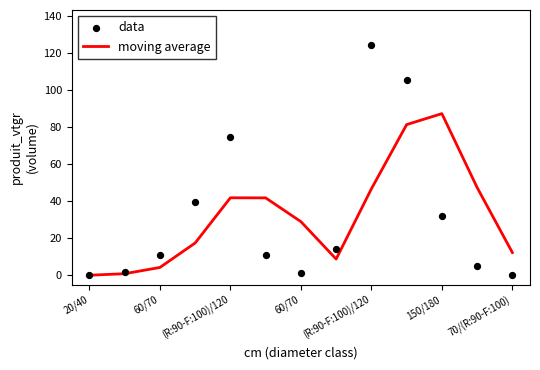

What are all the series names shown in the legend?

moving average, data